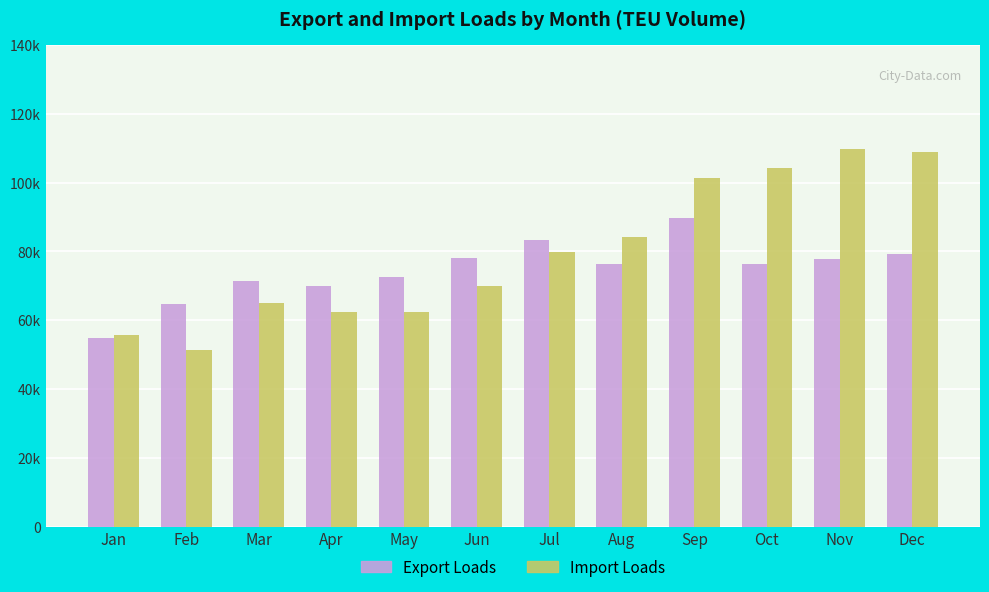

Are the bars horizontal?

No